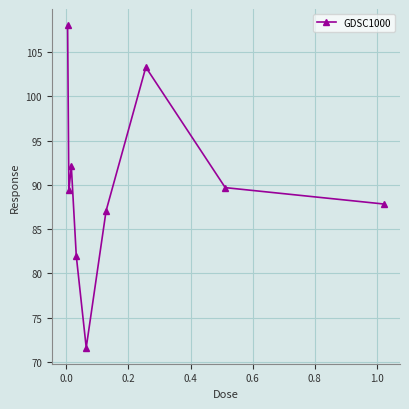

How many interior local valleys (lower than both neighbors) does the data have?

2